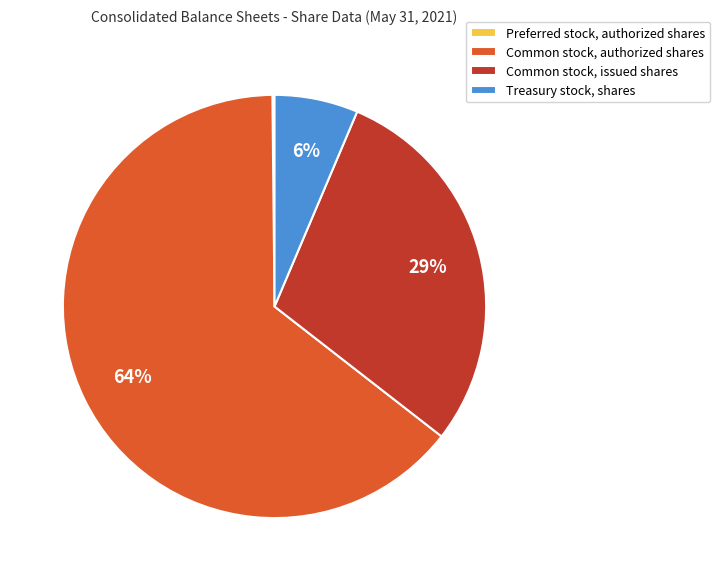

Which category has the biggest portion of the pie?

Common stock, authorized shares